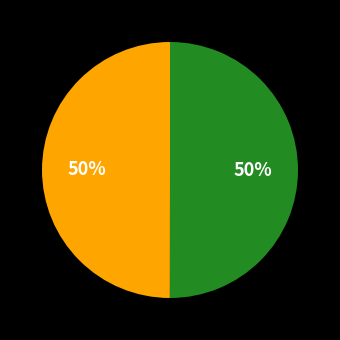

How many slices are in this pie chart?

2